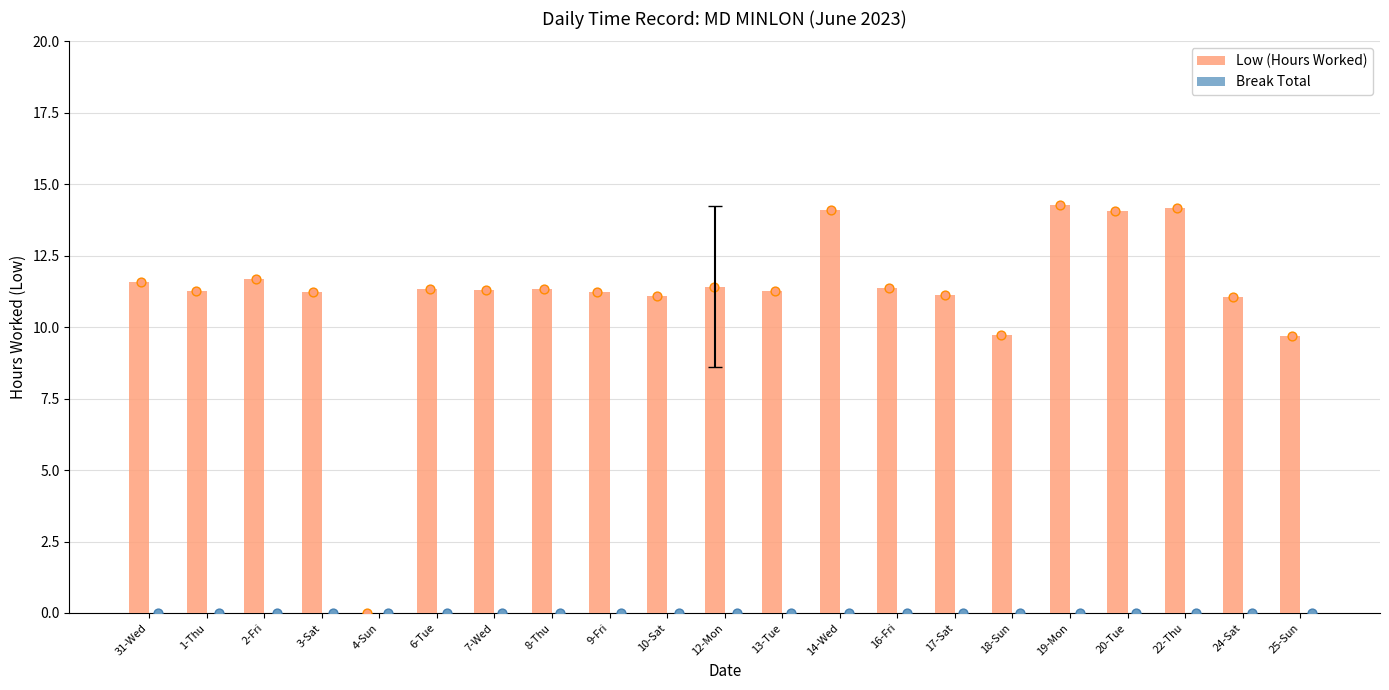

At which category is the sum across all series the highest?

19-Mon